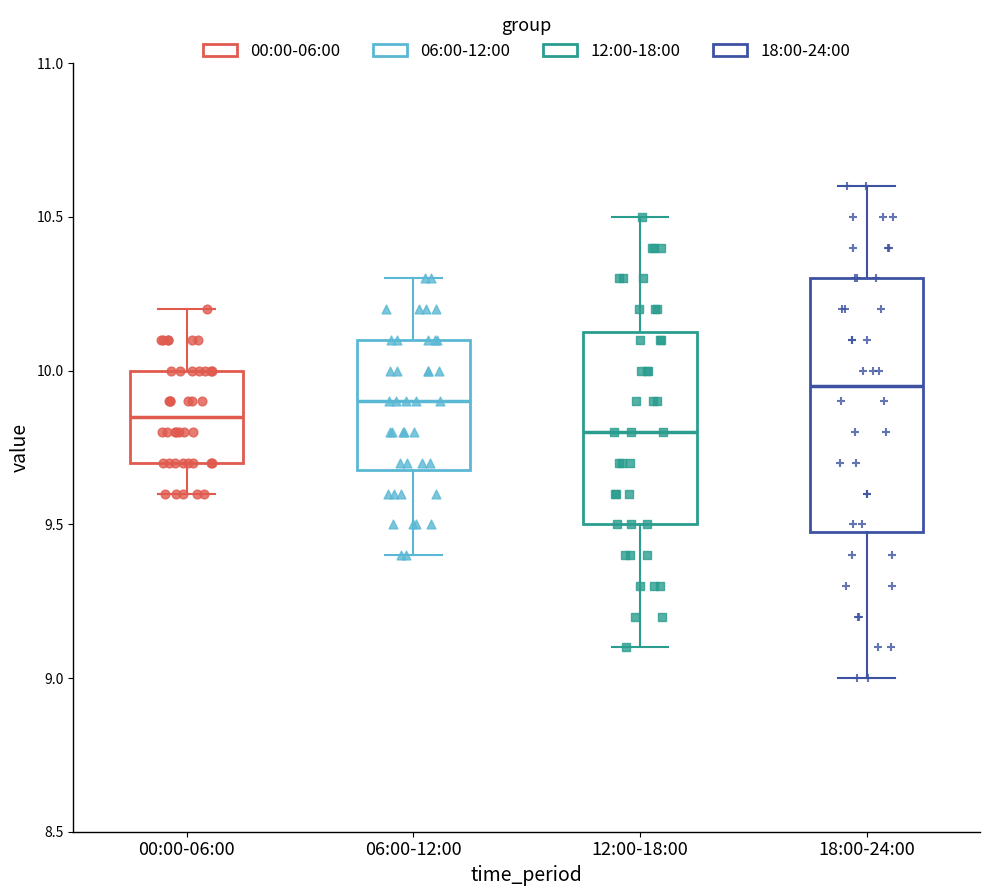

Which box is the tallest, from its lower edge to its upper edge?

18:00-24:00